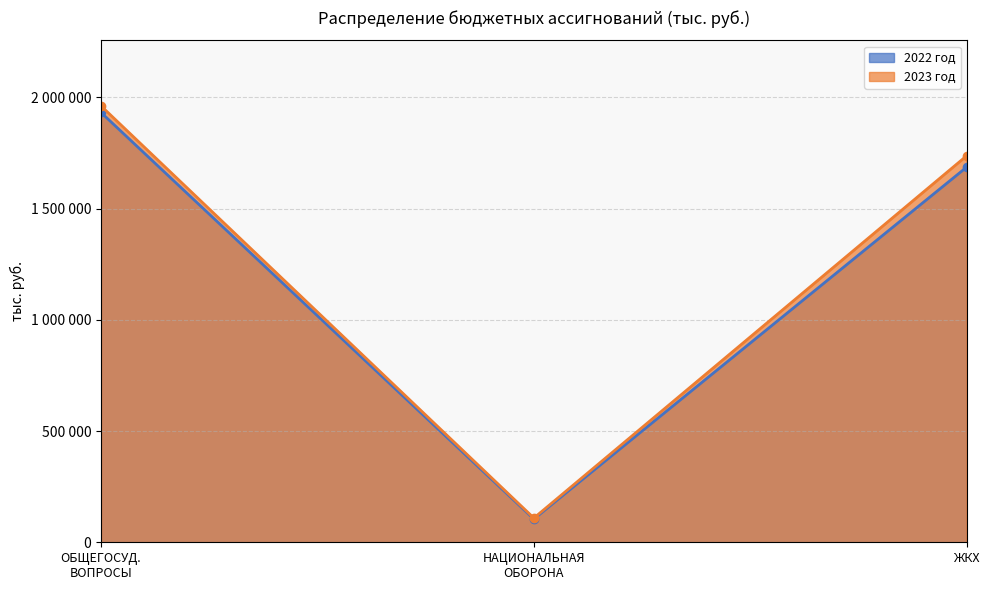

Reading right to left, transcribe all the data shown in this chart.

2022 год: 1686500	104600	1931900
2023 год: 1737400	108900	1961500